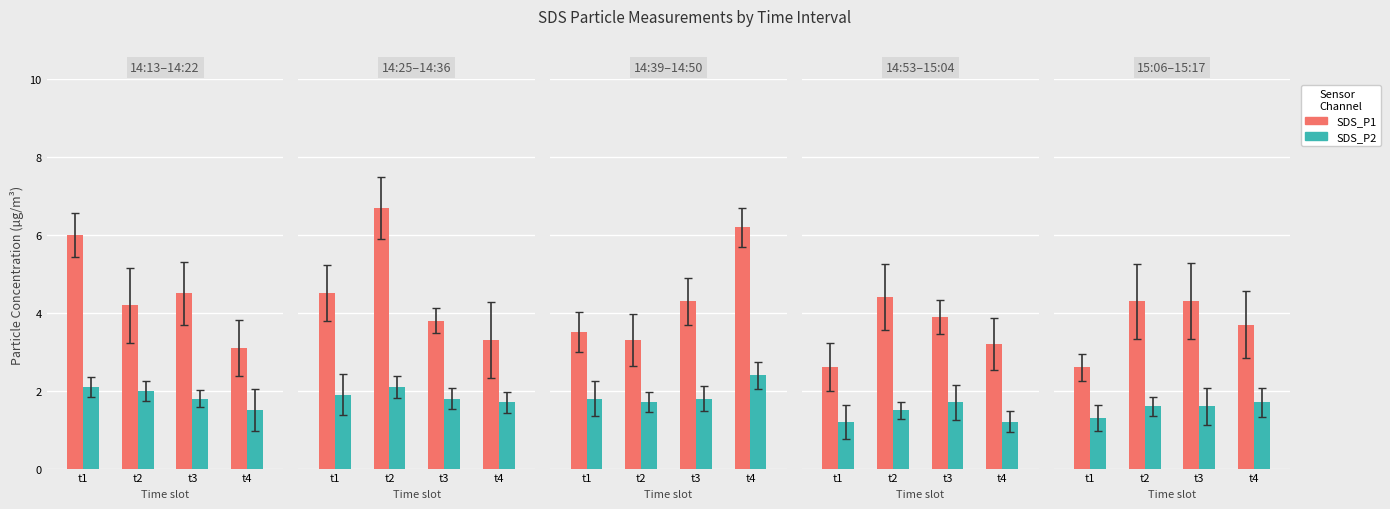

What is the value of the SDS_P2 bar at the 4th from the left?

1.7